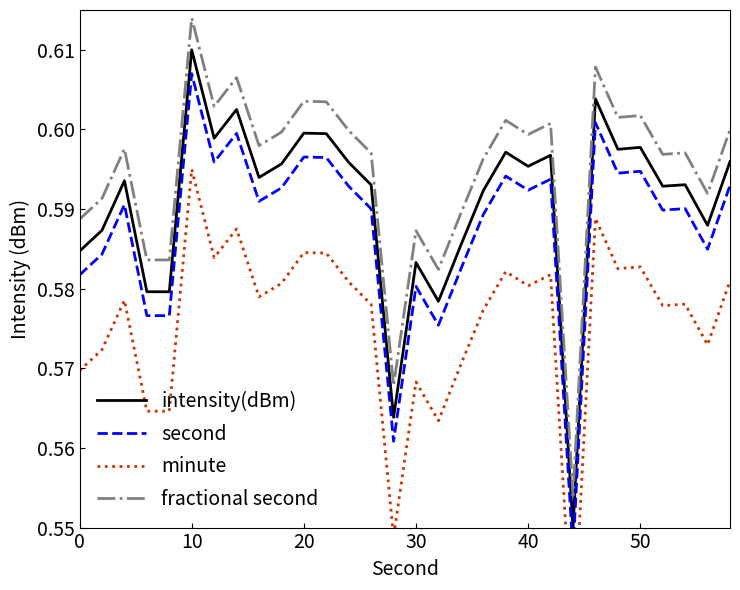

How many series are shown in this chart?

4